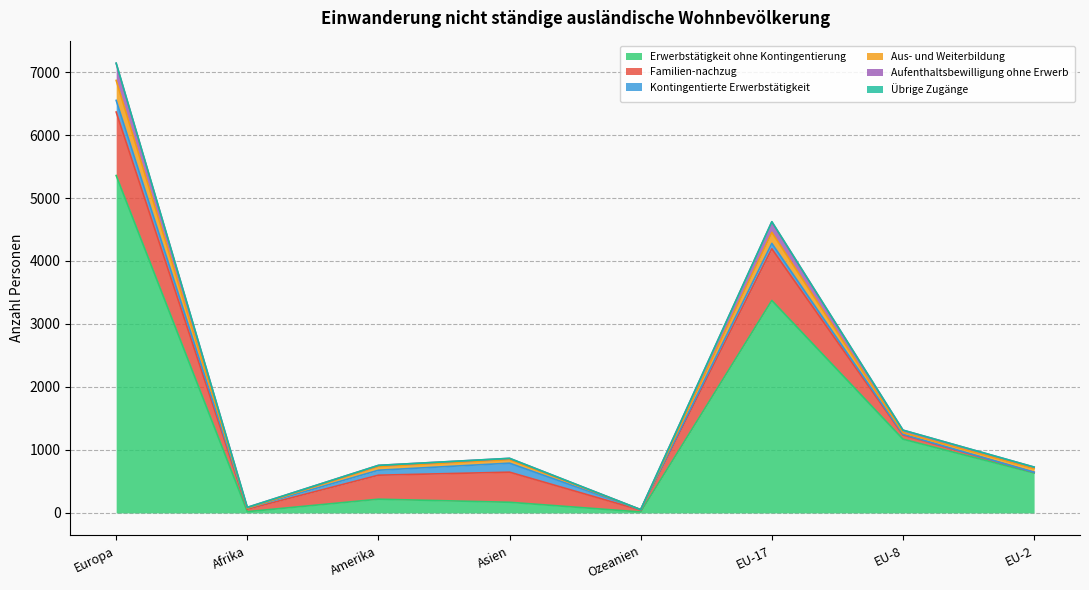

The value of Aus- und Weiterbildung at EU-8 is 2290. True or false?

False